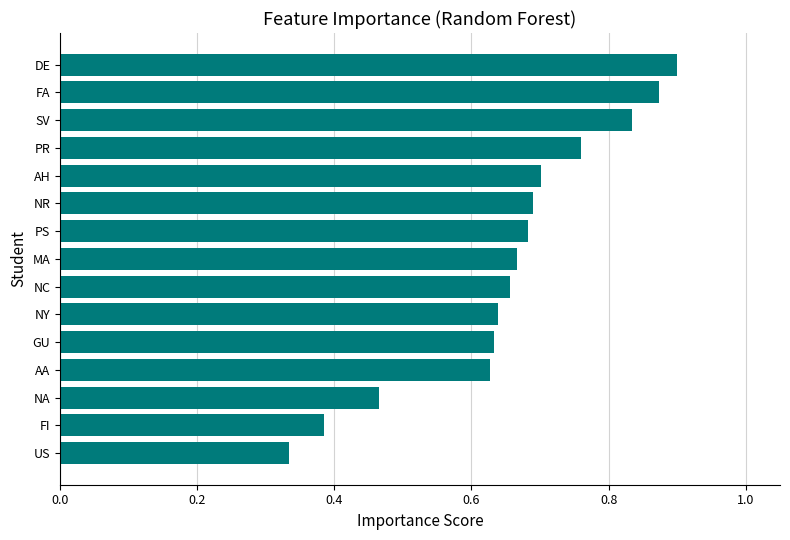

What is the sum of all values?

9.8